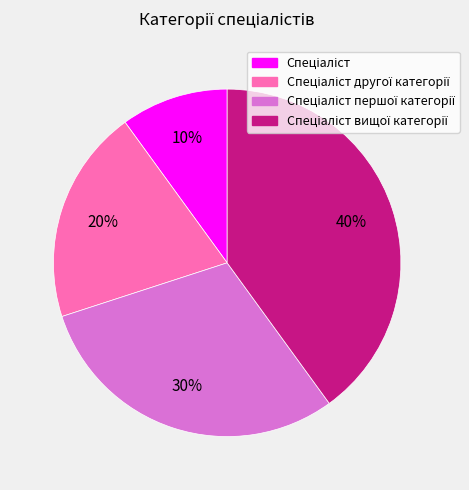

To the nearest percent, what is the average slice percentage?

25%